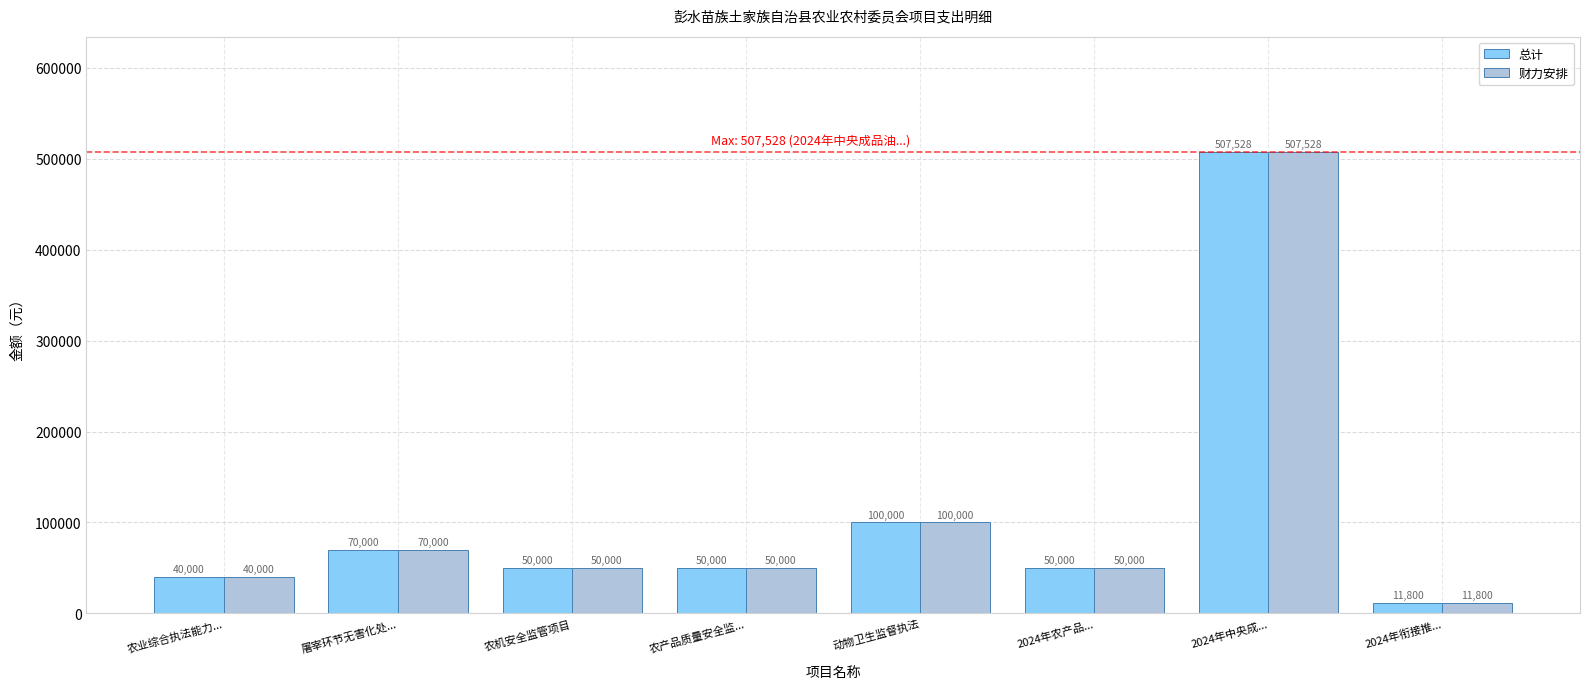

What is the minimum value for 总计?

11800